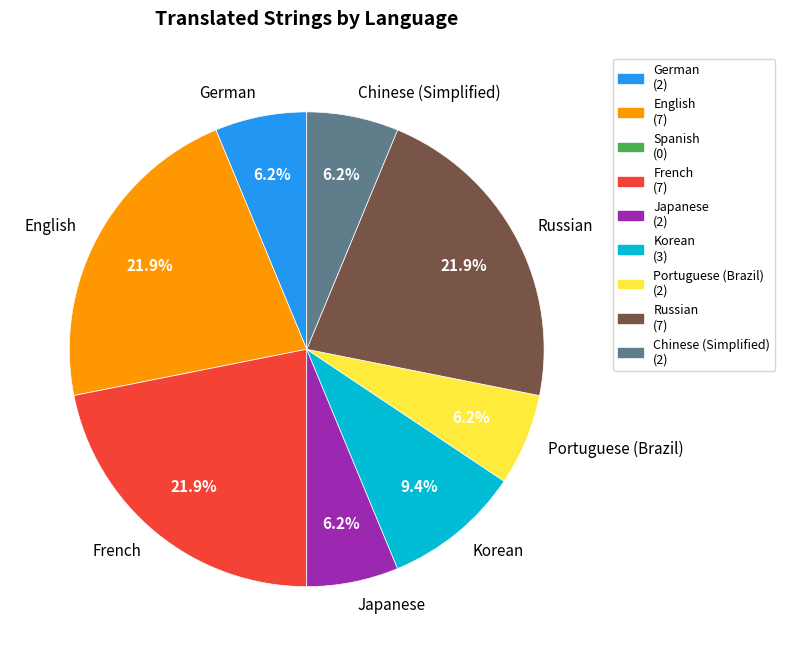

Between Portuguese (Brazil) and French, which is larger?

French